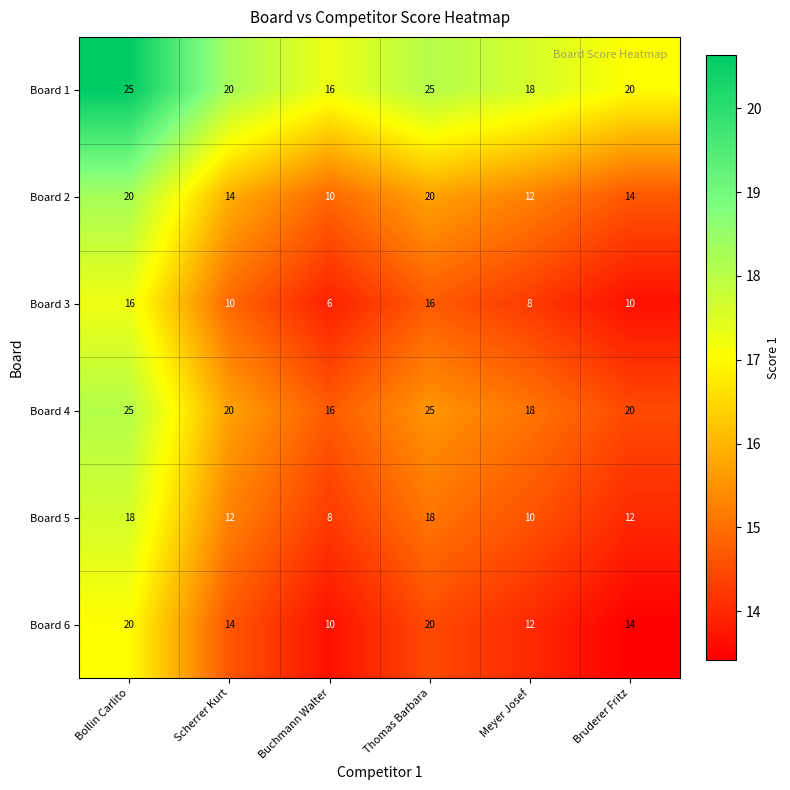

What is the total value across all series at Bruderer Fritz?

90